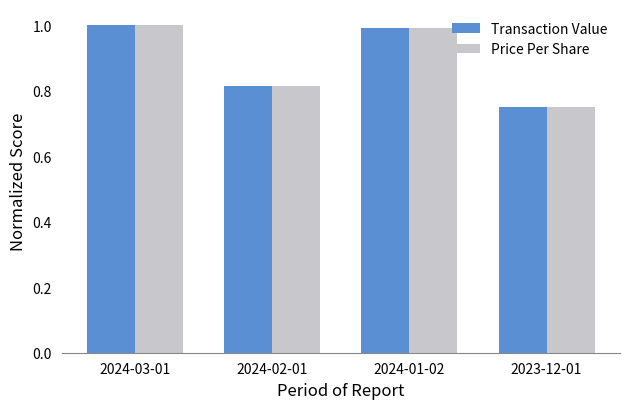

What is the sum of all Transaction Value values?

3.6